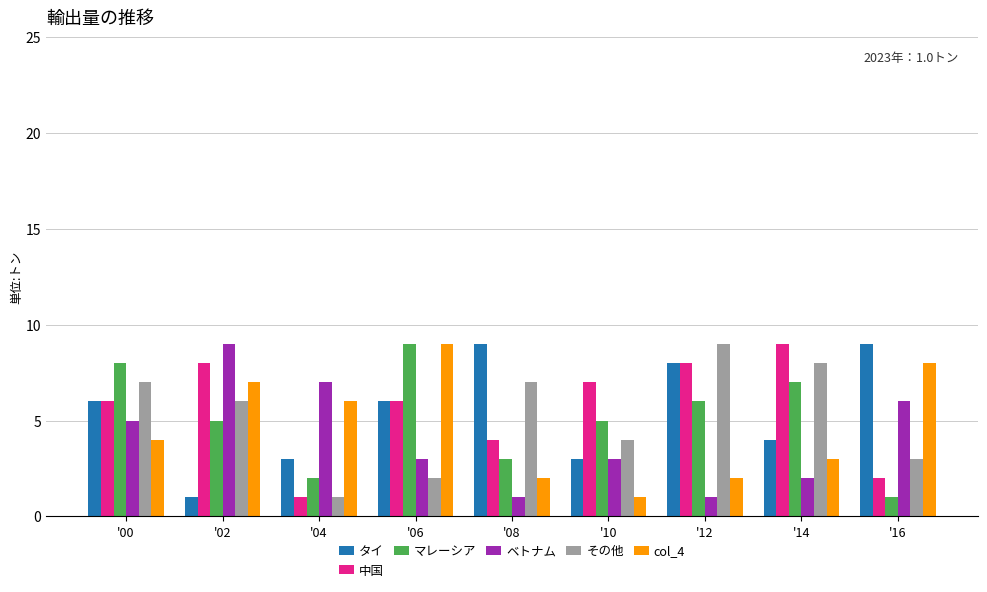

What is the minimum value shown in the chart?

1